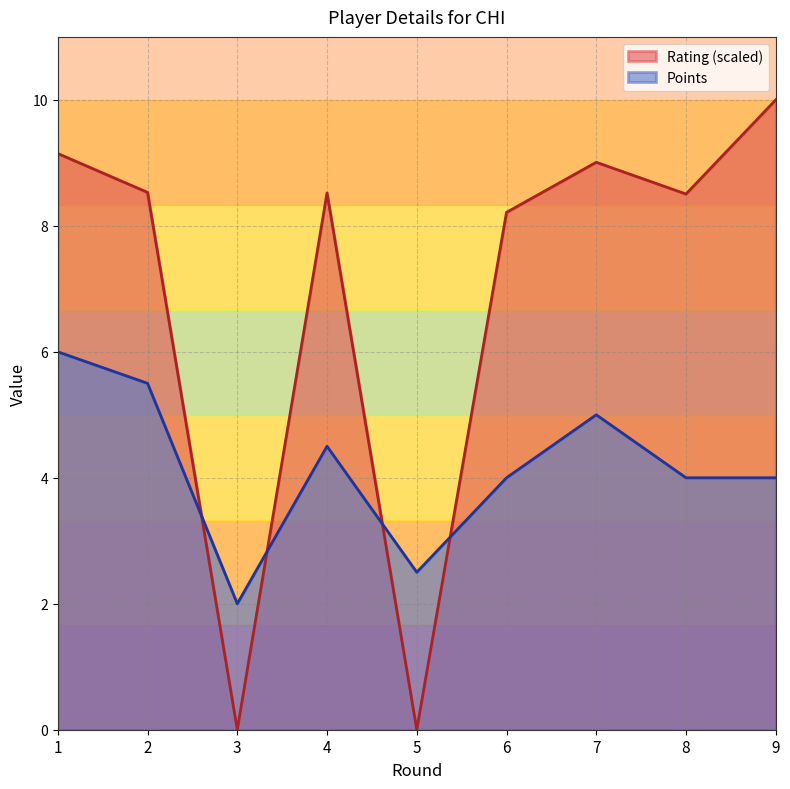

How many data points in Points are above 4?

4